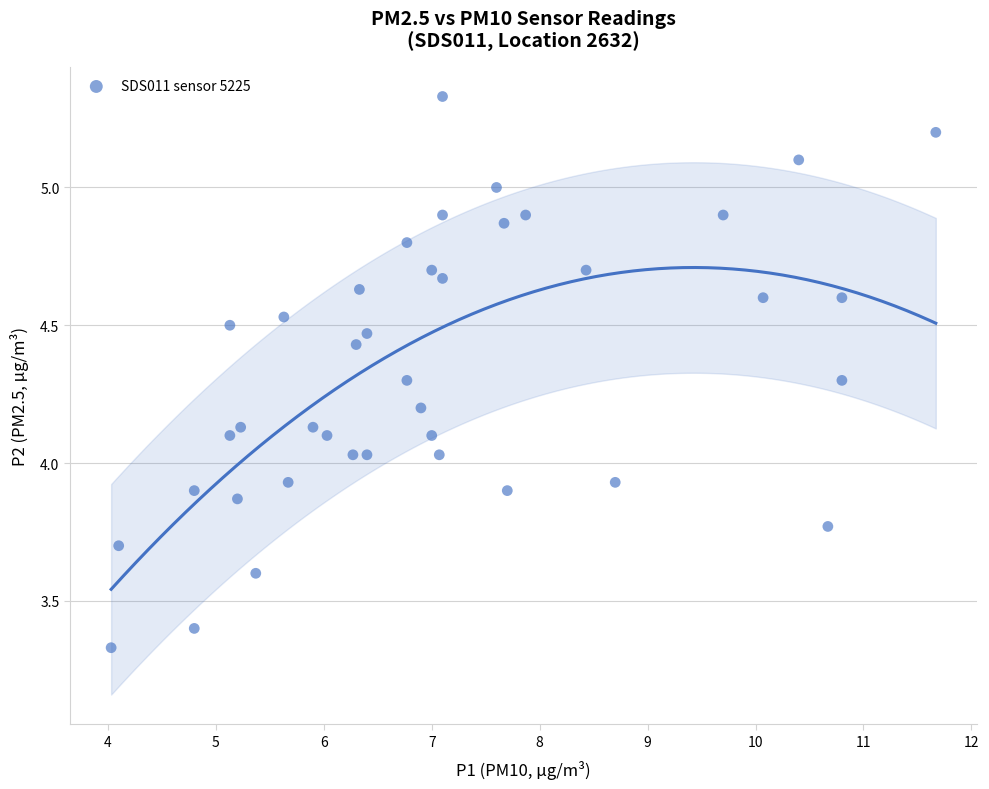

What is the range of X values (max minus min)?

7.6